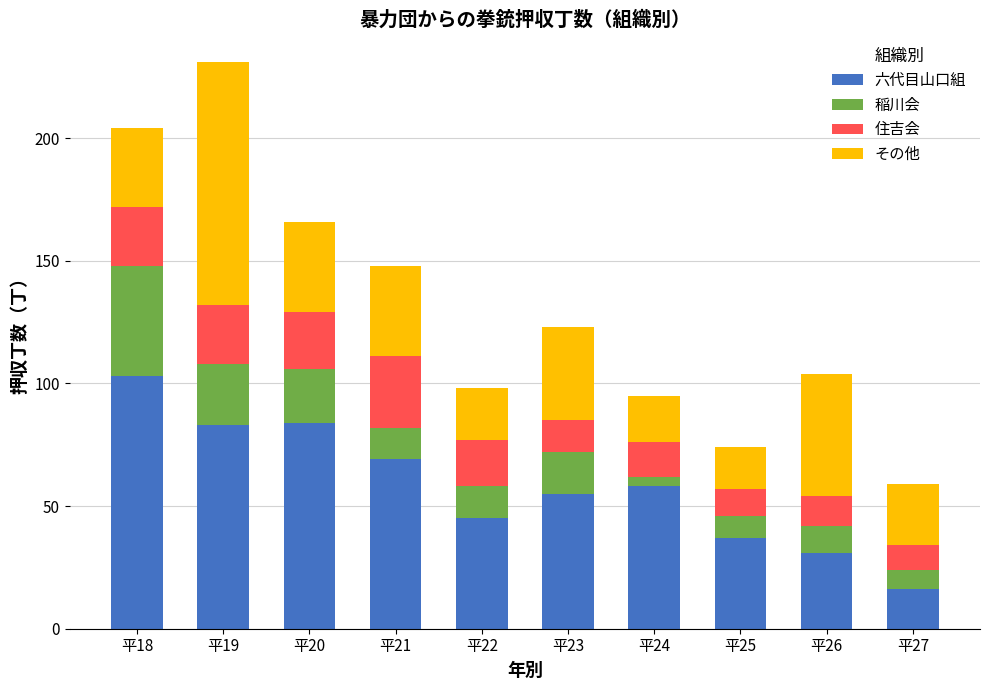

Which category has the highest value in the 六代目山口組 series?

平18